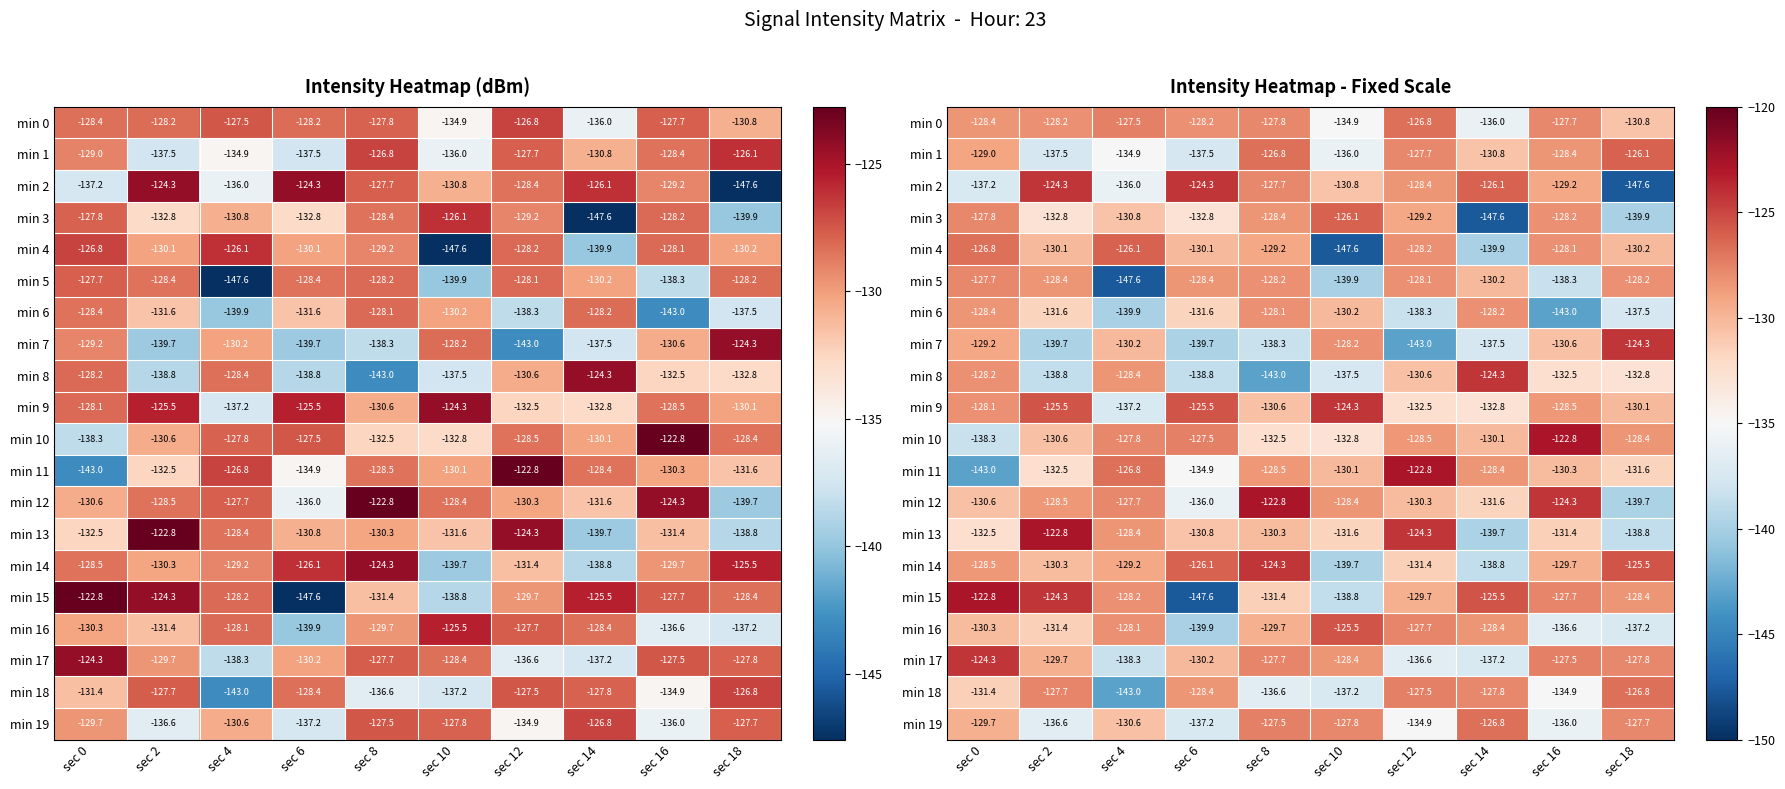

Rank the categories by min 12 value from lowest to highest.

sec 18, sec 6, sec 14, sec 0, sec 12, sec 2, sec 10, sec 4, sec 16, sec 8